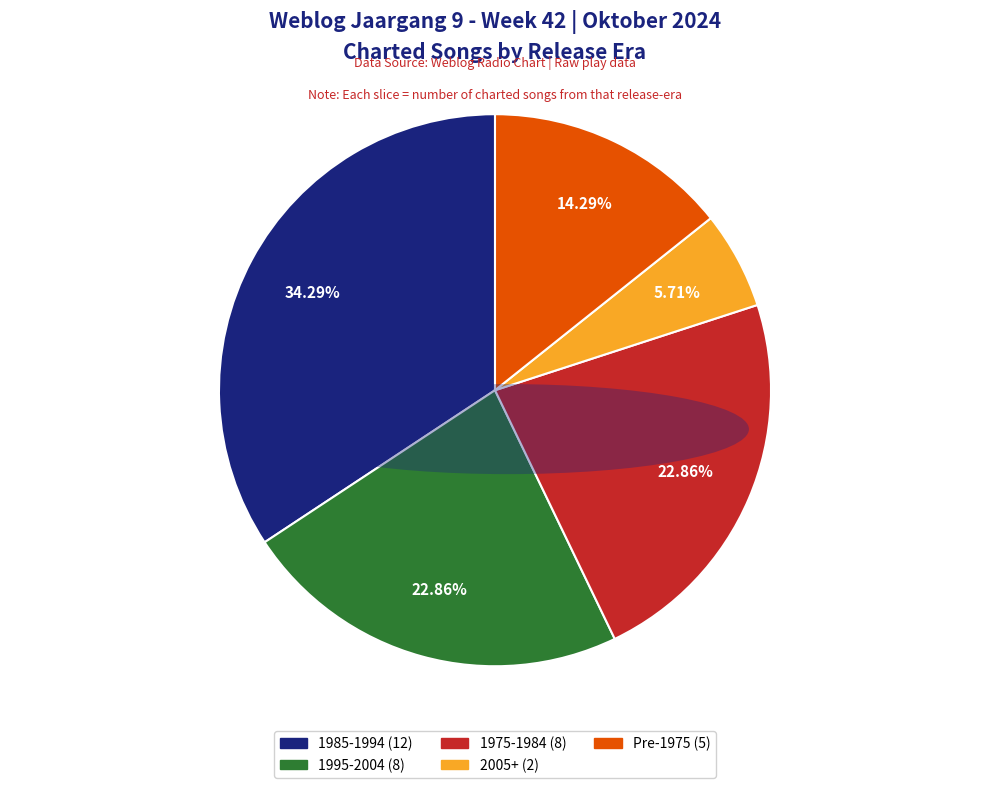

Does any single category account for the majority?

No